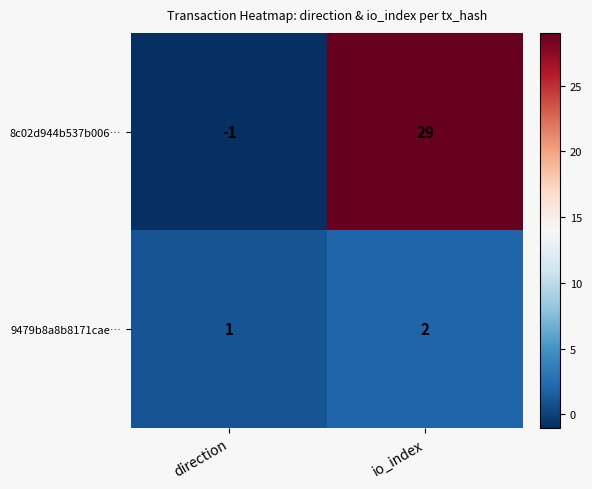

Where is 9479b8a8b8171cae… nearest to the value 1?

direction